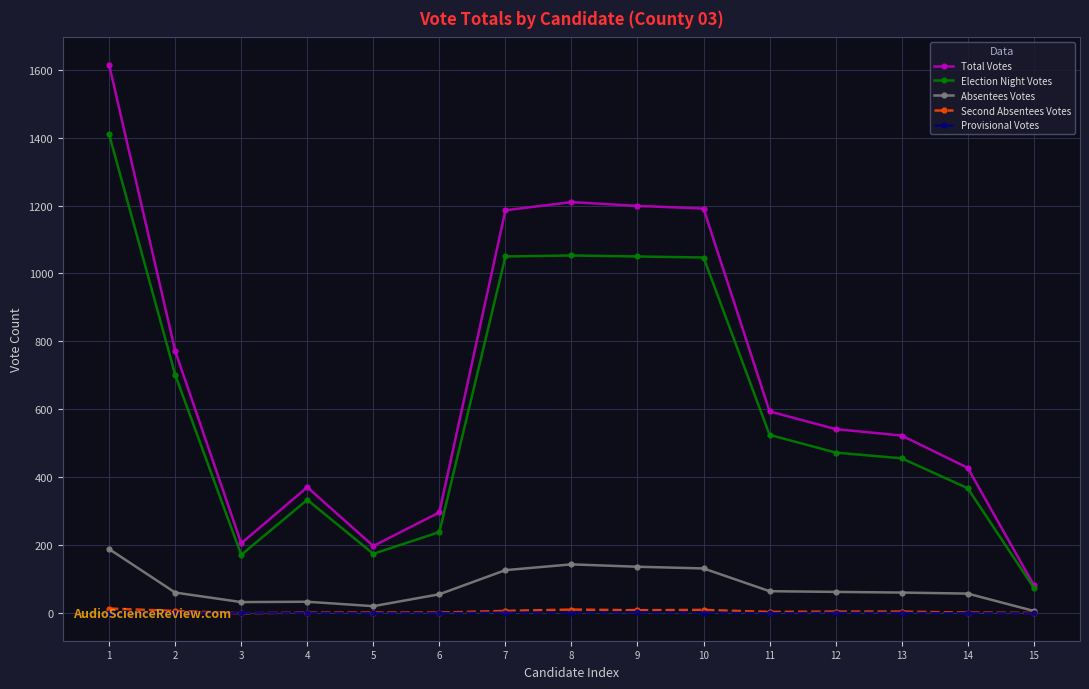

How many series are shown in this chart?

5